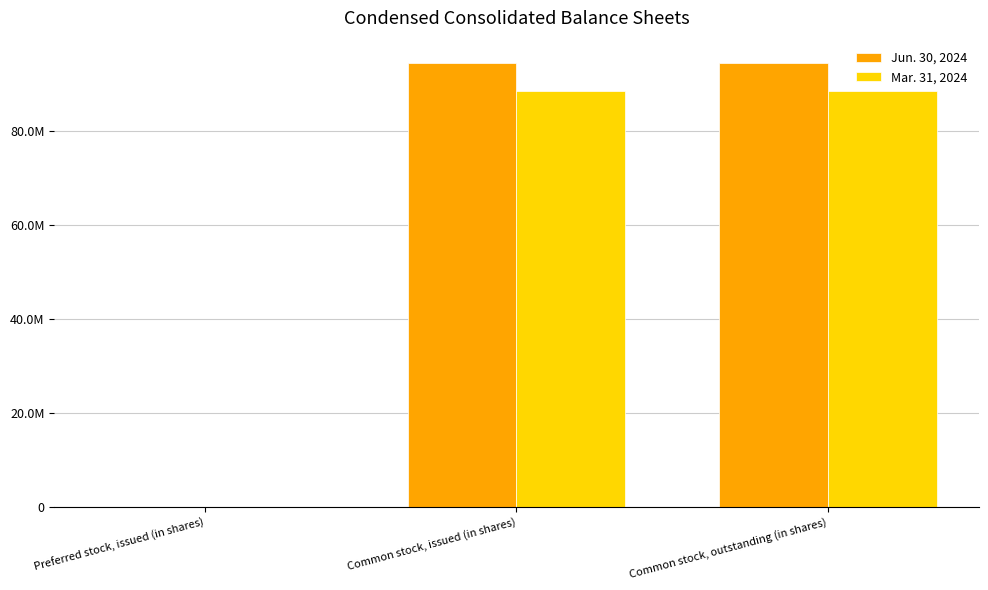

Between Preferred stock, issued (in shares) and Common stock, issued (in shares), which series saw the biggest shift?

Jun. 30, 2024